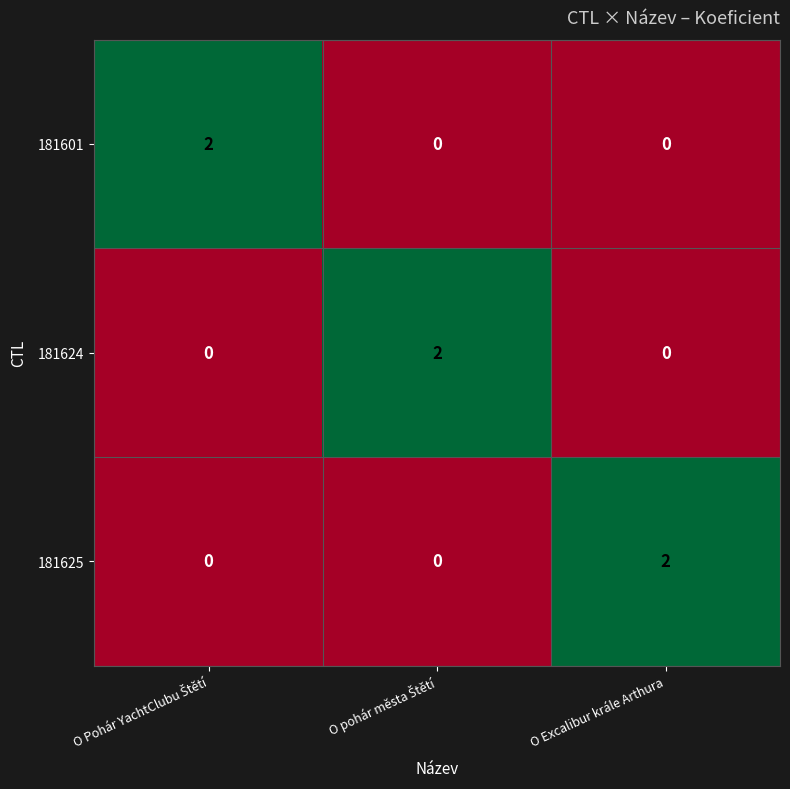

At how many categories does at least one series exceed 0?

3